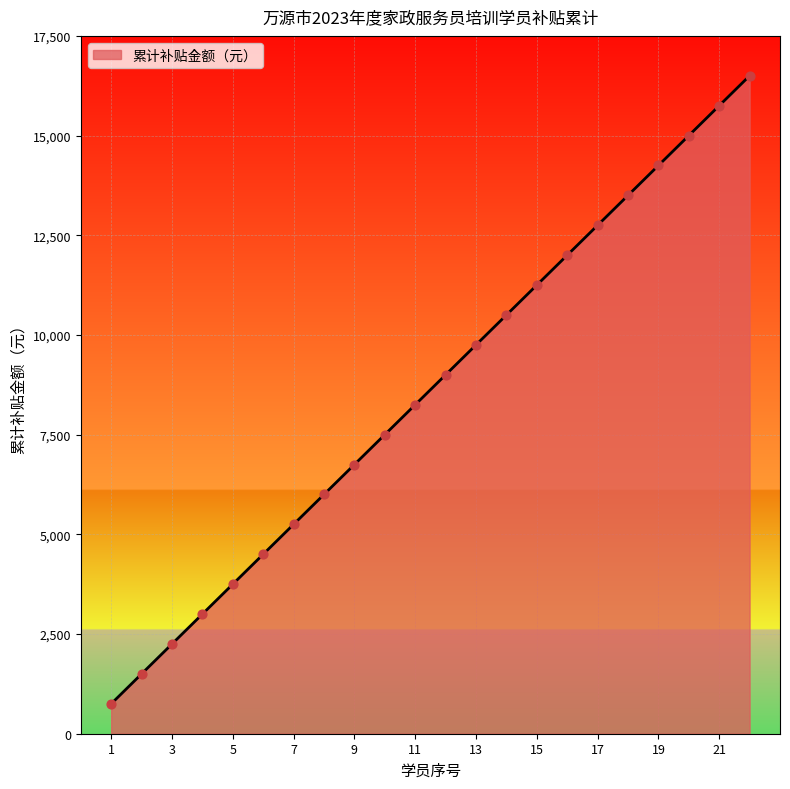

What is the minimum value shown in the chart?

750